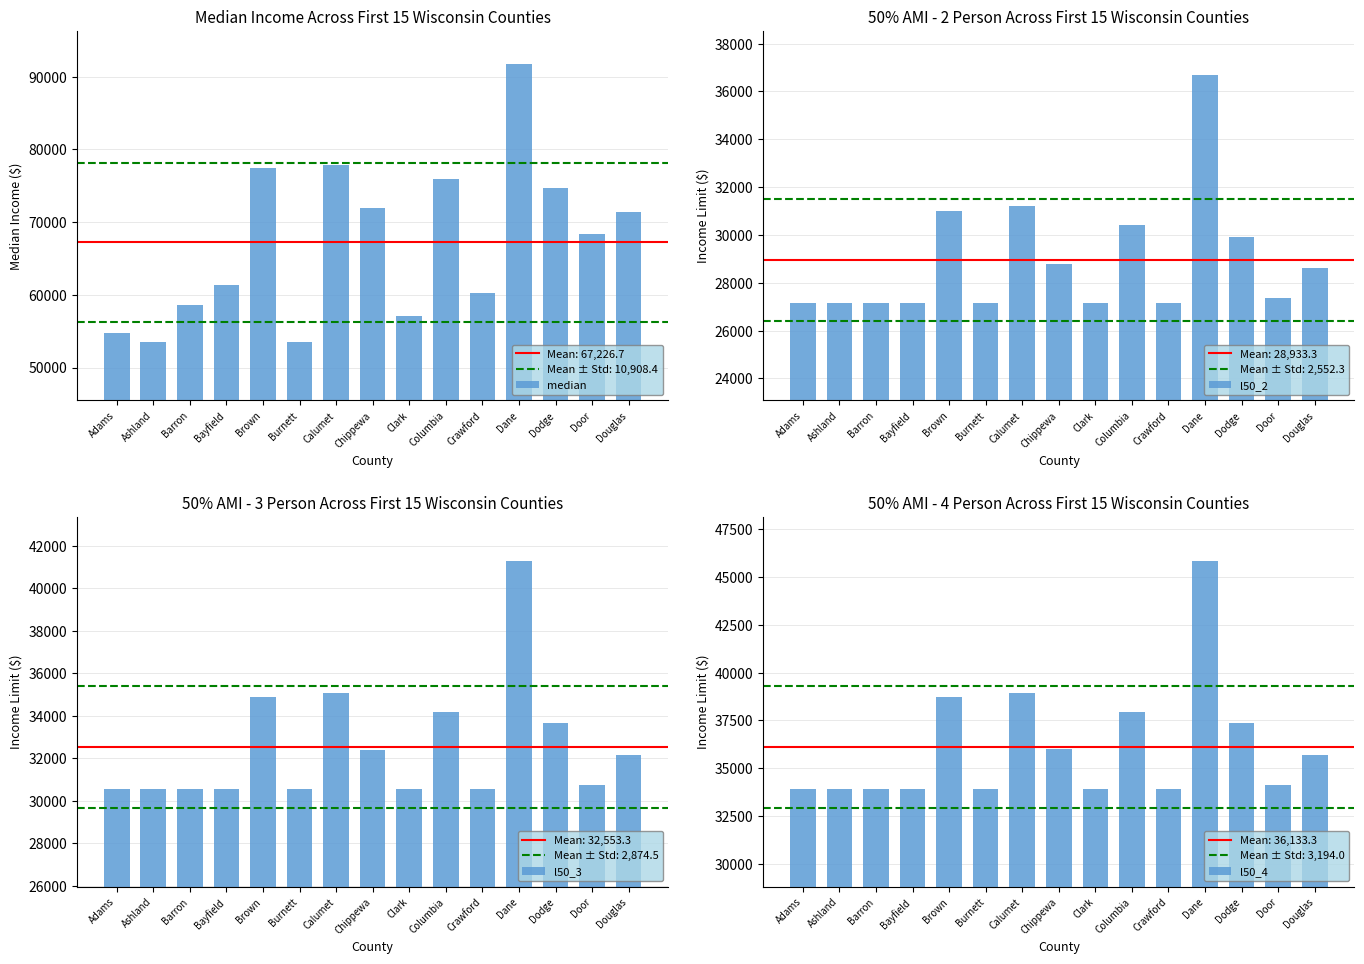

What is the smallest value displayed?

27150